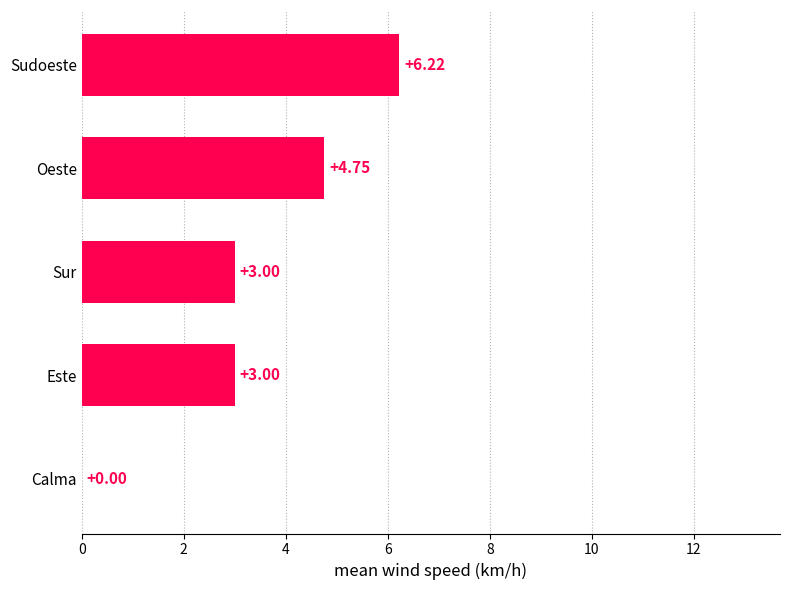

What is the sum of all values?

17.0